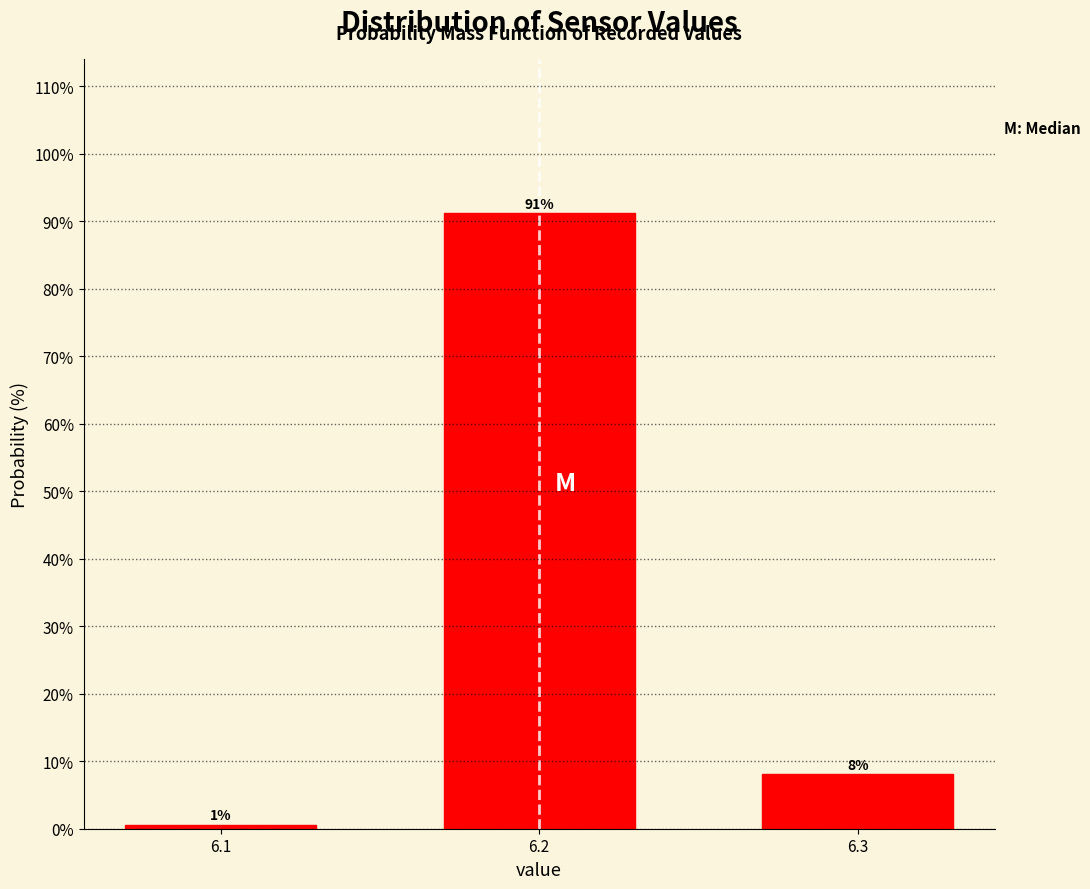

How many bars are there in total?

3